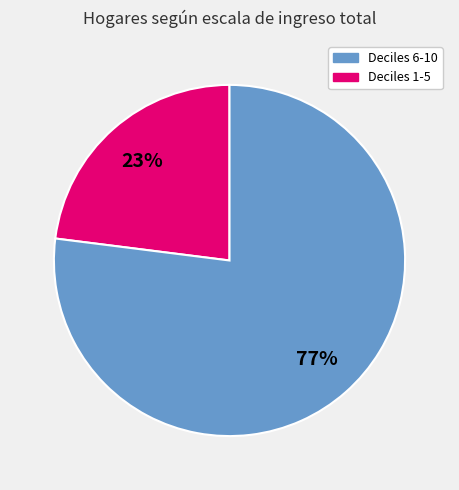

To the nearest percent, what is the average slice percentage?

50%